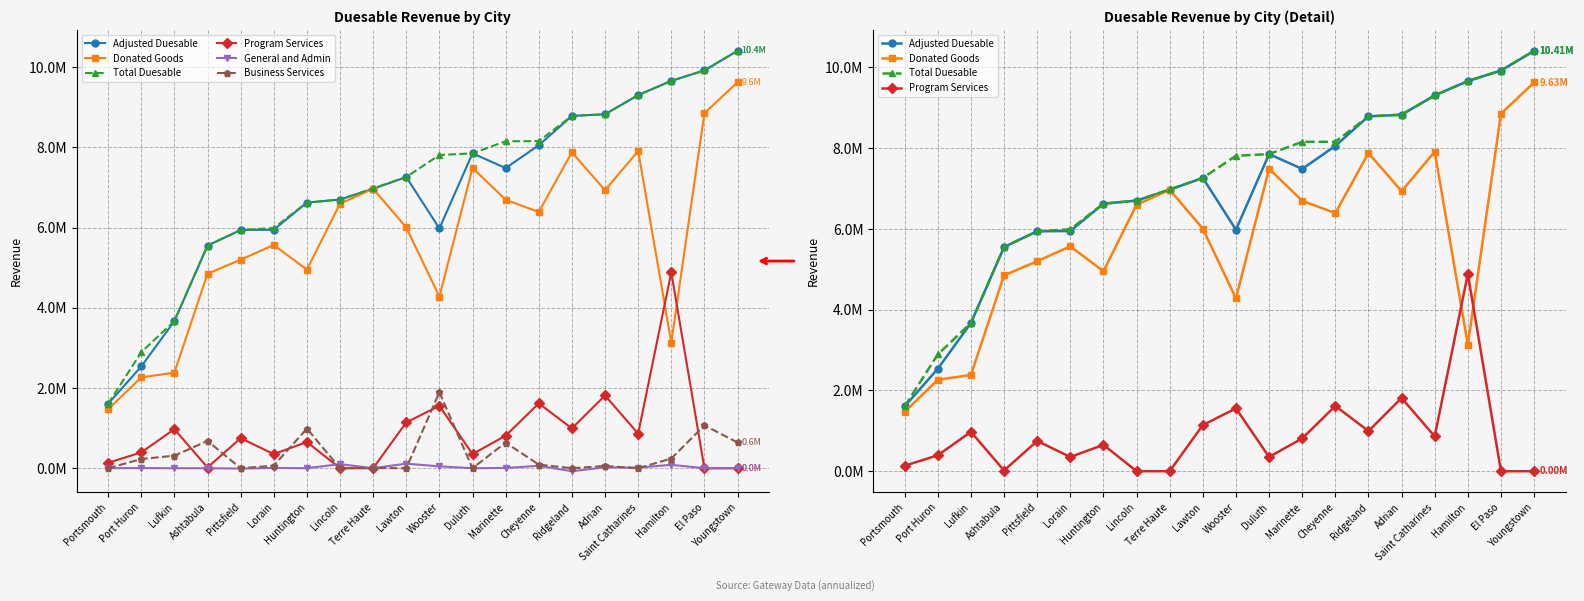

List the series in order of their peak value, highest first.

Adjusted Duesable, Total Duesable, Donated Goods, Program Services, Business Services, General and Admin